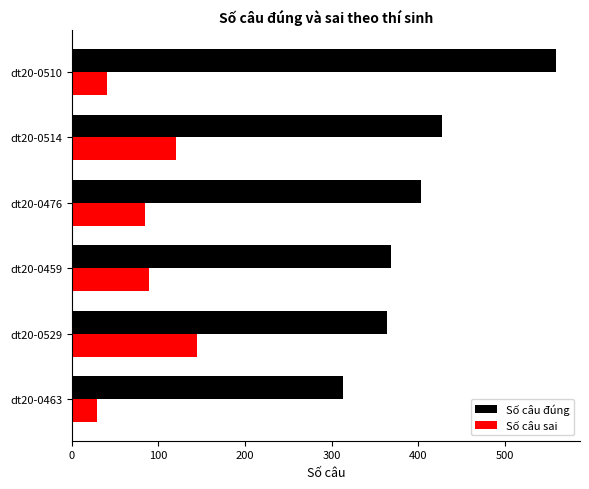

Is it true that Số câu đúng equals 189 at dt20-0459?

False